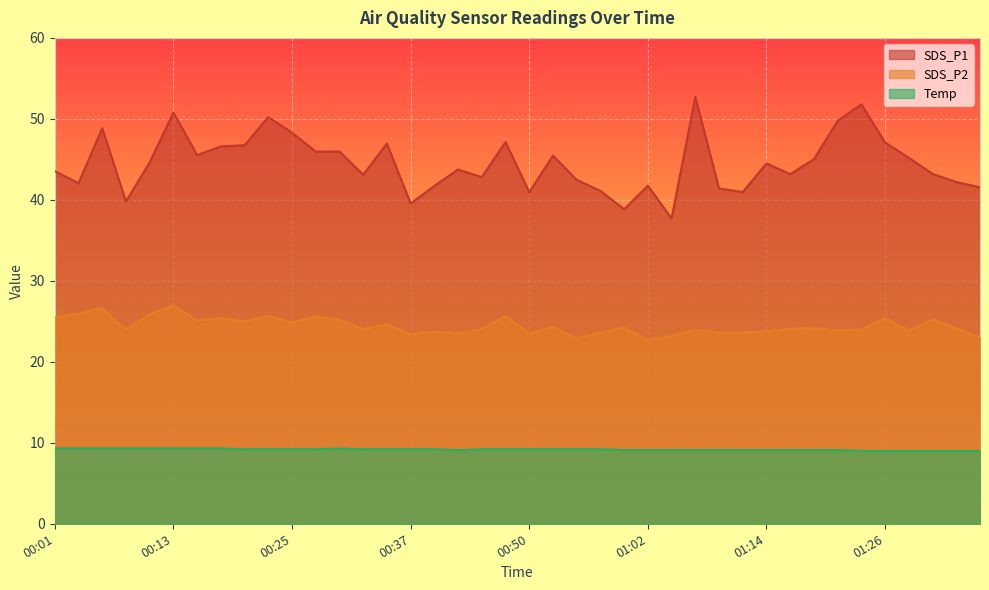

What is the total value across all series at 00:33?

76.3